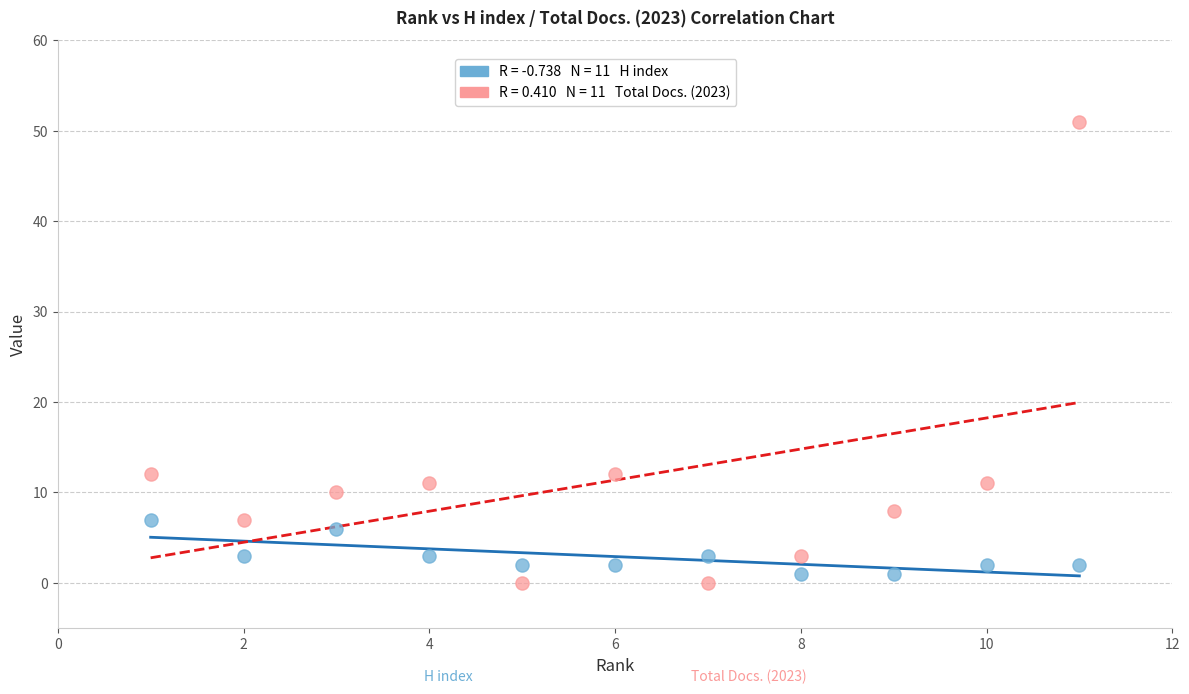

Across all data points, what is the range of X values (max minus min)?

10